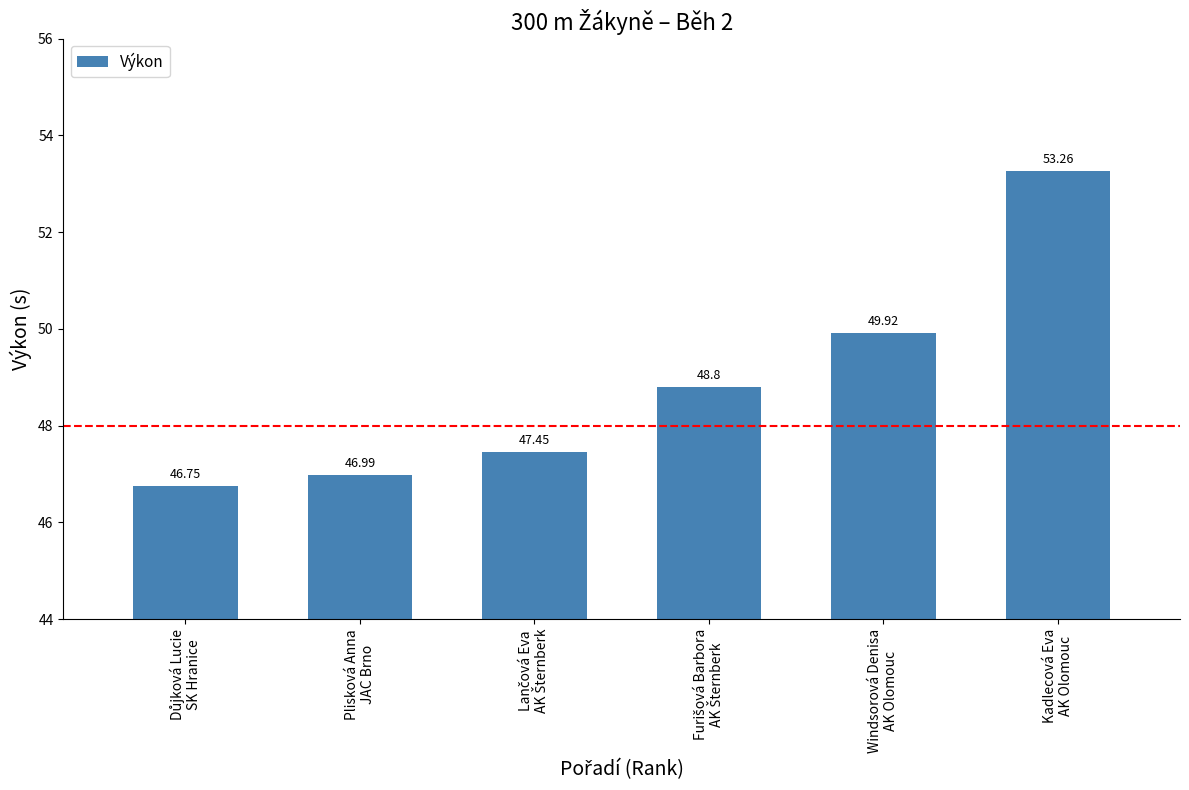

True or false: the data shows 27.5 at Kadlecová Eva
AK Olomouc.

False